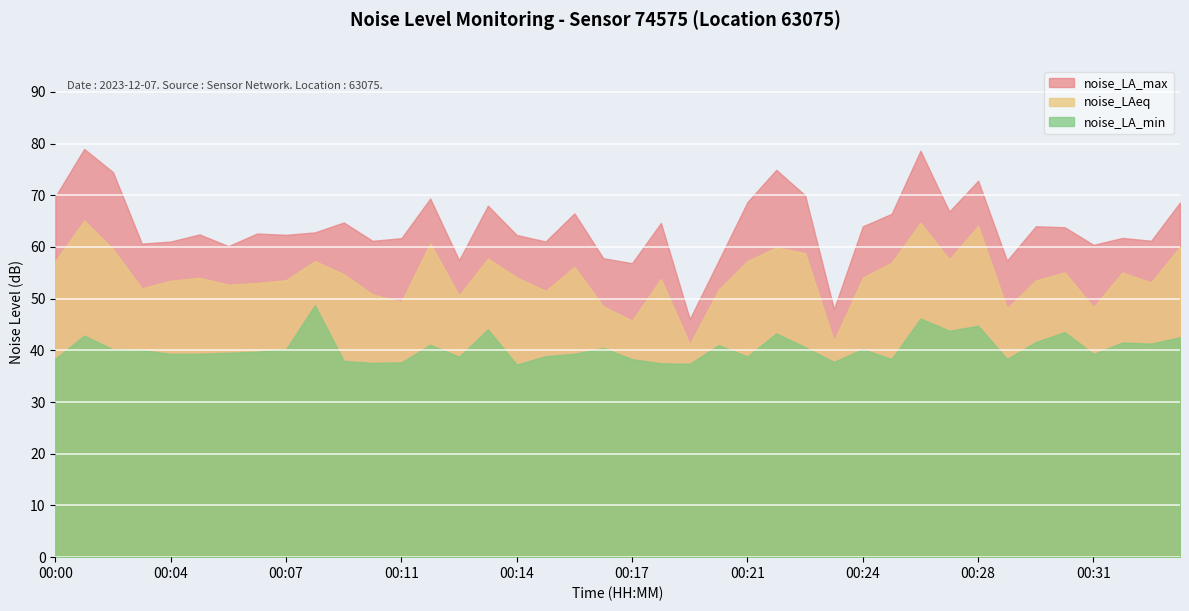

What is the value of the noise_LAeq point at the 8th from the left?

53.0